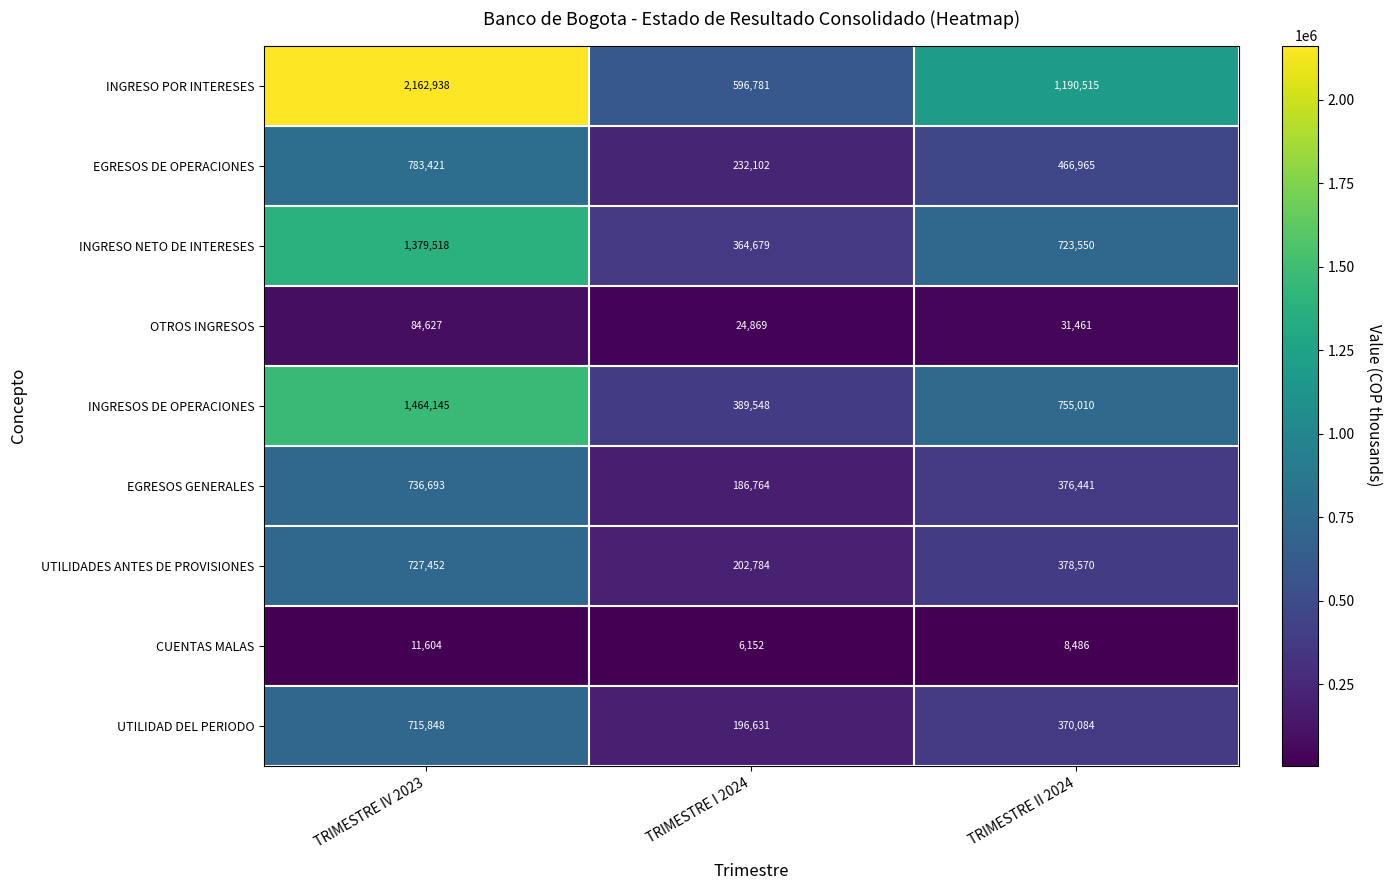

Rank the series at TRIMESTRE I 2024 from highest to lowest value.

INGRESO POR INTERESES, INGRESOS DE OPERACIONES, INGRESO NETO DE INTERESES, EGRESOS DE OPERACIONES, UTILIDADES ANTES DE PROVISIONES, UTILIDAD DEL PERIODO, EGRESOS GENERALES, OTROS INGRESOS, CUENTAS MALAS